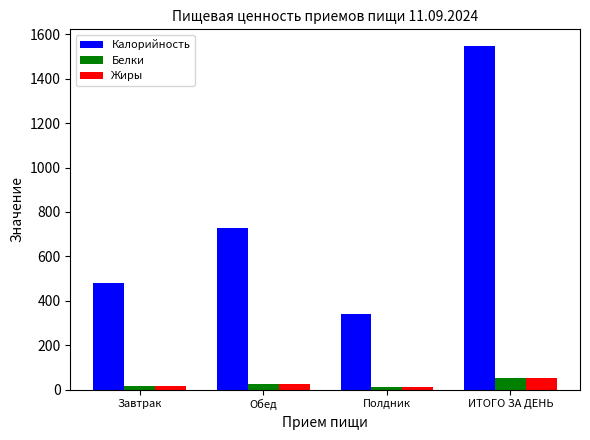

What is the sum of all Калорийность values?

3090.6